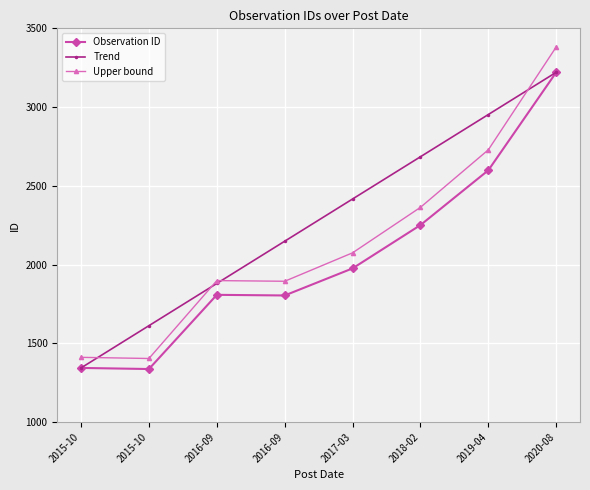

How many data points in Trend are above 2416?

4